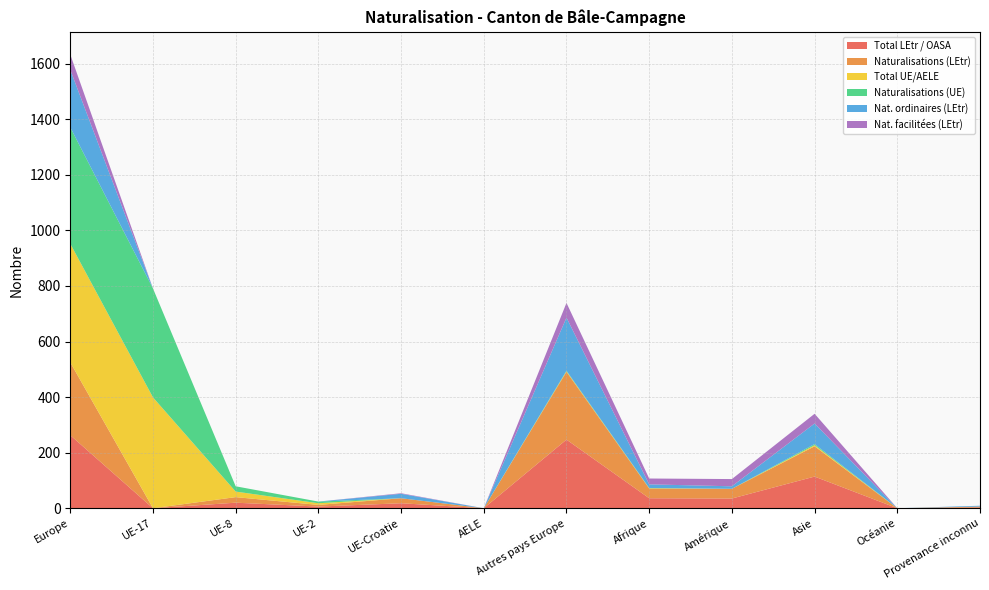

Reading left to right, list all the values displayed in this chart.

Total LEtr / OASA: Europe=263	UE-17=0	UE-8=20	UE-2=6	UE-Croatie=18	AELE=0	Autres pays Europe=247	Afrique=36	Amérique=35	Asie=114	Océanie=0	Provenance inconnu=3
Naturalisations (LEtr): Europe=262	UE-17=0	UE-8=20	UE-2=6	UE-Croatie=18	AELE=0	Autres pays Europe=244	Afrique=35	Amérique=35	Asie=109	Océanie=0	Provenance inconnu=3
Total UE/AELE: Europe=427	UE-17=399	UE-8=20	UE-2=6	UE-Croatie=0	AELE=0	Autres pays Europe=2	Afrique=1	Amérique=0	Asie=4	Océanie=0	Provenance inconnu=0
Naturalisations (UE): Europe=419	UE-17=392	UE-8=19	UE-2=6	UE-Croatie=0	AELE=0	Autres pays Europe=2	Afrique=1	Amérique=0	Asie=4	Océanie=0	Provenance inconnu=0
Nat. ordinaires (LEtr): Europe=207	UE-17=0	UE-8=0	UE-2=0	UE-Croatie=16	AELE=0	Autres pays Europe=191	Afrique=13	Amérique=9	Asie=74	Océanie=0	Provenance inconnu=3
Nat. facilitées (LEtr): Europe=55	UE-17=0	UE-8=0	UE-2=0	UE-Croatie=2	AELE=0	Autres pays Europe=53	Afrique=21	Amérique=26	Asie=35	Océanie=0	Provenance inconnu=0